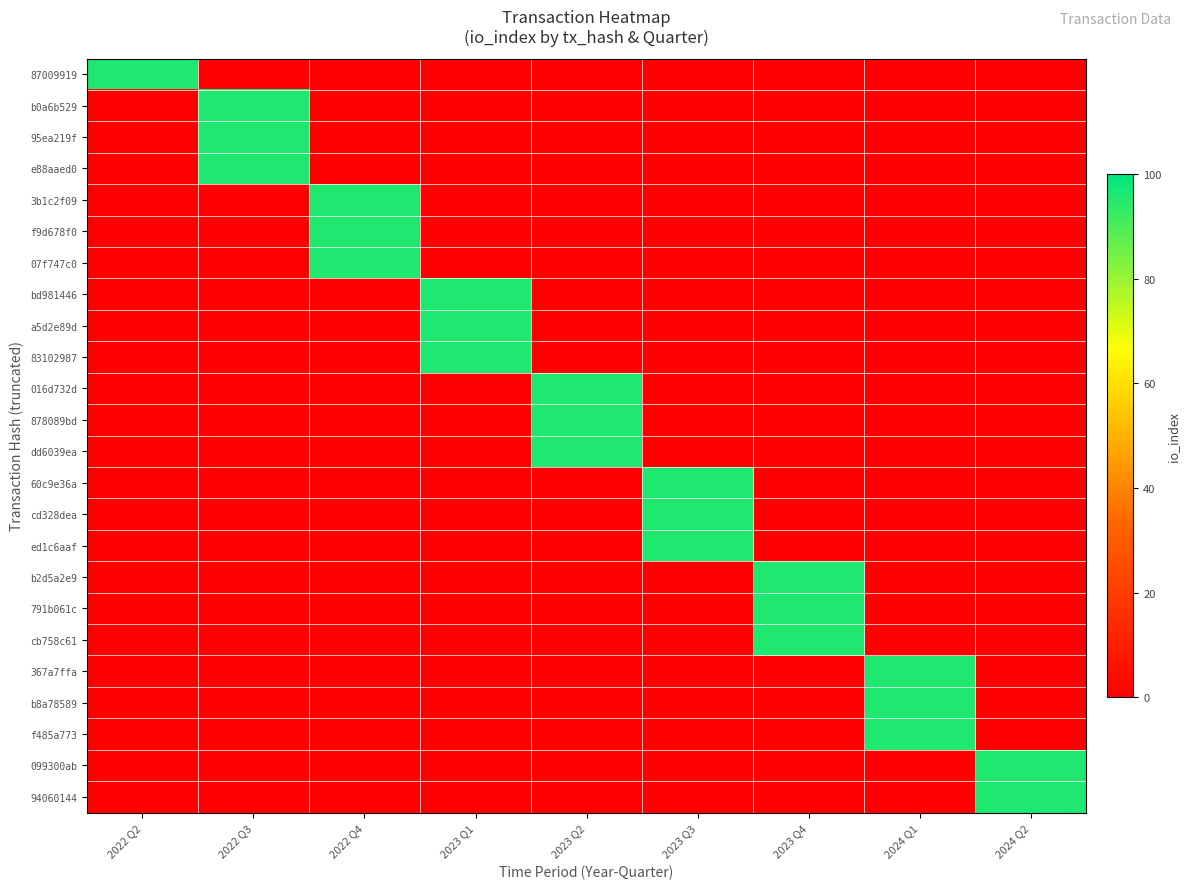

Rank the series at 2022 Q3 from highest to lowest value.

b0a6b529, 95ea219f, e88aaed0, 87009919, 3b1c2f09, f9d678f0, 07f747c0, bd981446, a5d2e89d, 83102987, 016d732d, 878089bd, dd6039ea, 60c9e36a, cd328dea, ed1c6aaf, b2d5a2e9, 791b061c, cb758c61, 367a7ffa, b8a78589, f485a773, 099300ab, 94060144